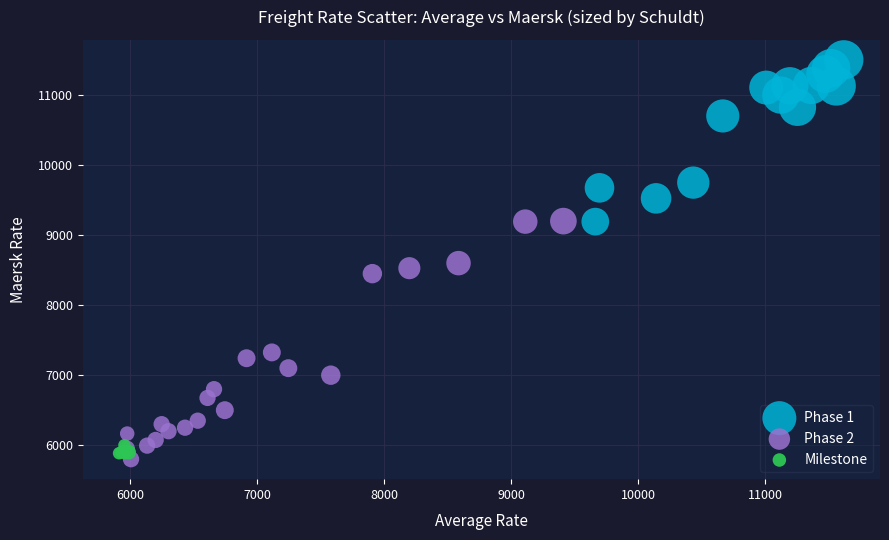

Which series has the largest Y range (max minus min)?

Phase 2